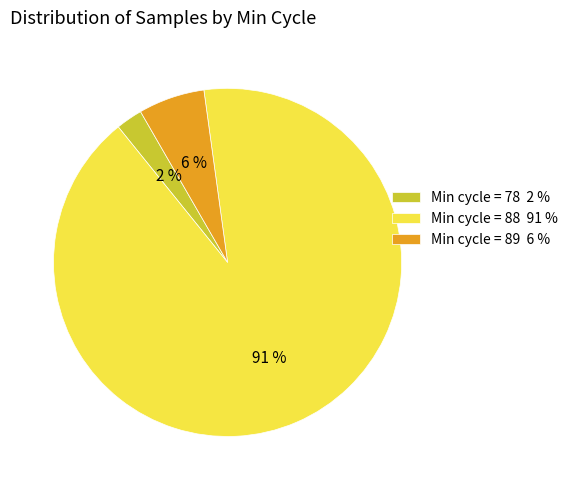

What percentage is the Min cycle = 78 2 % slice, to the nearest percent?

2%